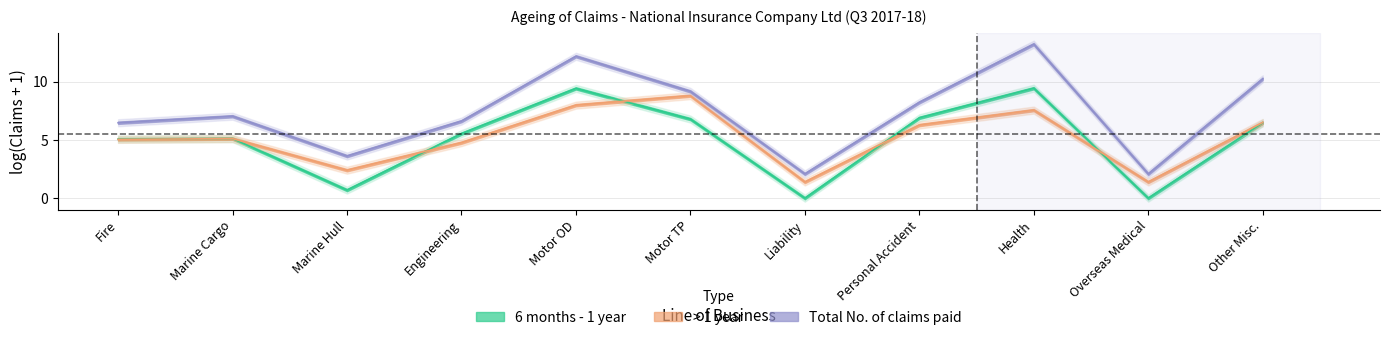

What is the sum of the > 1 year values at Marine Hull and Health?

10.0